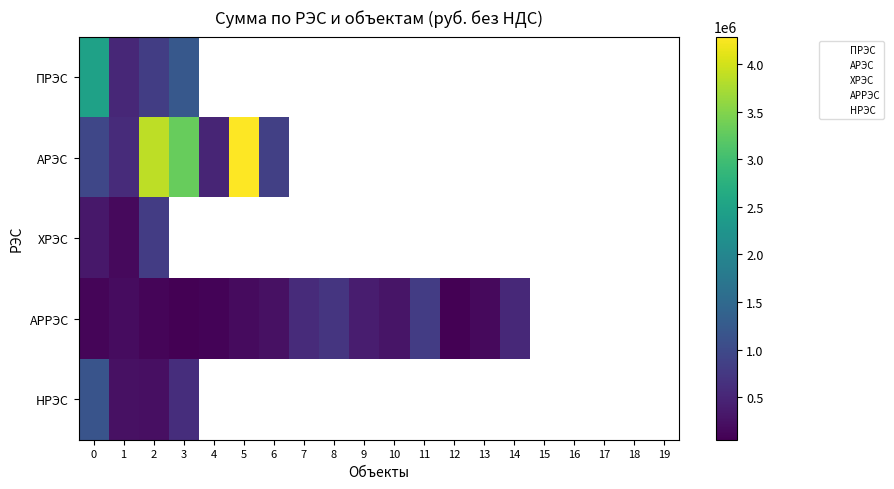

How many series are shown in this chart?

5